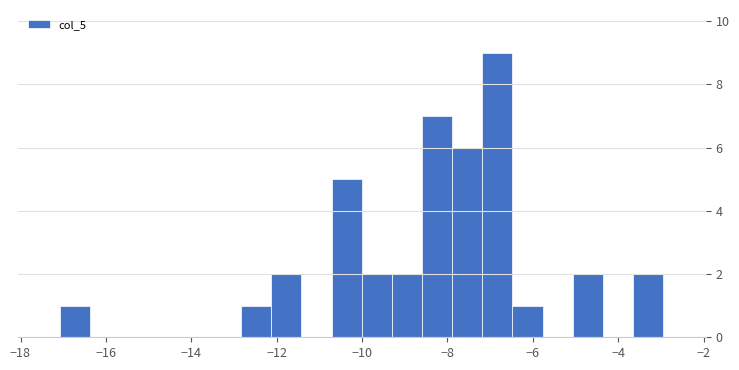

Read against the x-axis, roughly where is the centre of the tallest bar?

-6.8